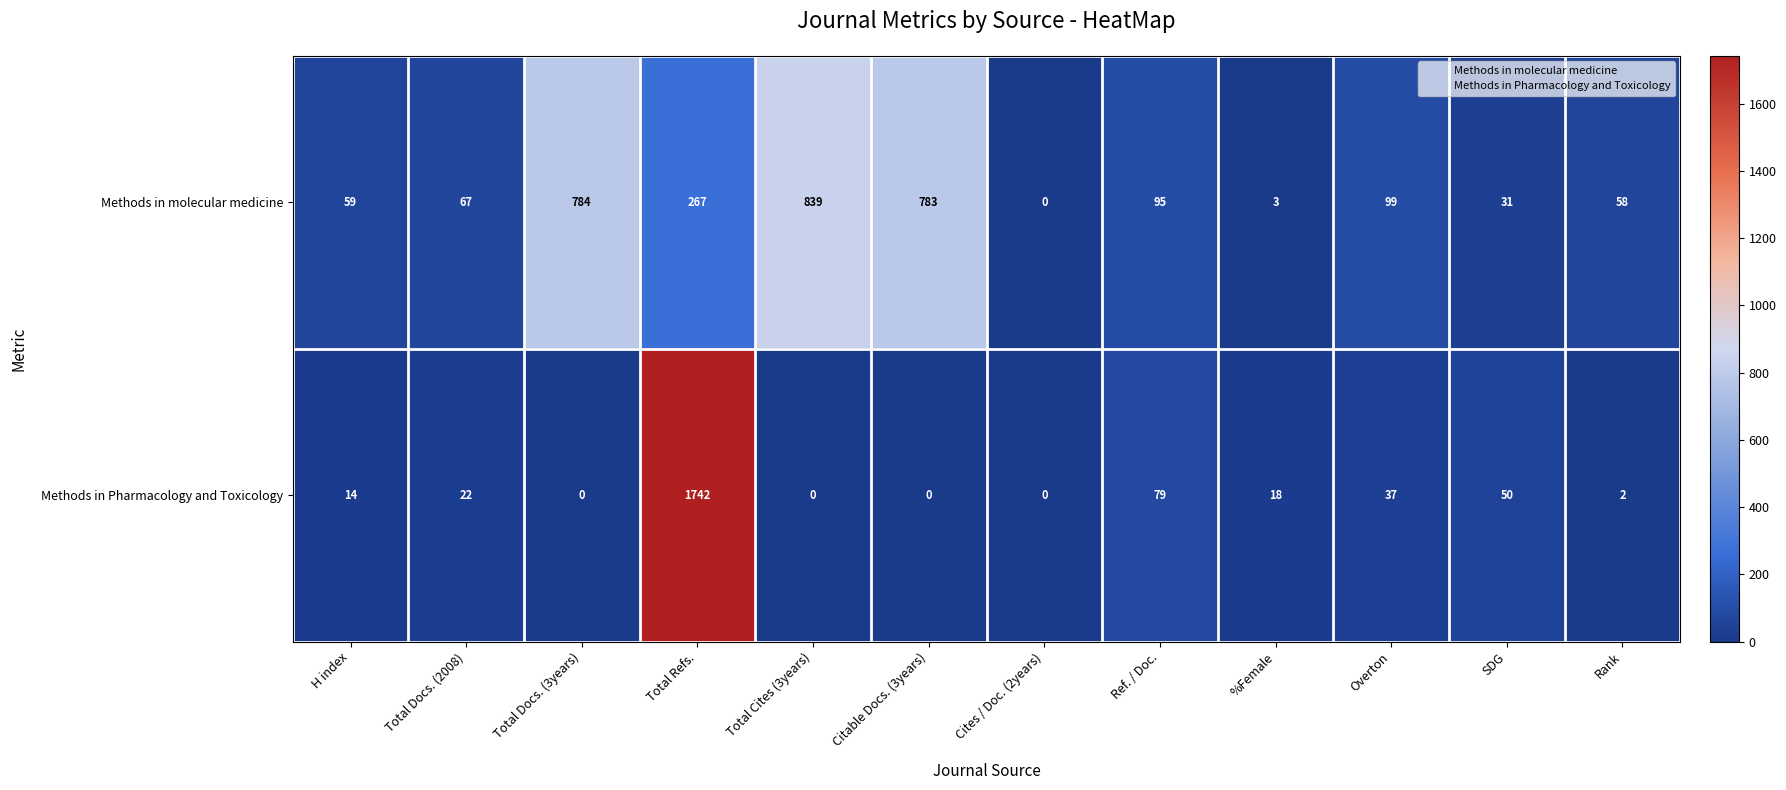

True or false: Methods in molecular medicine has a value of 22 at Rank.

False